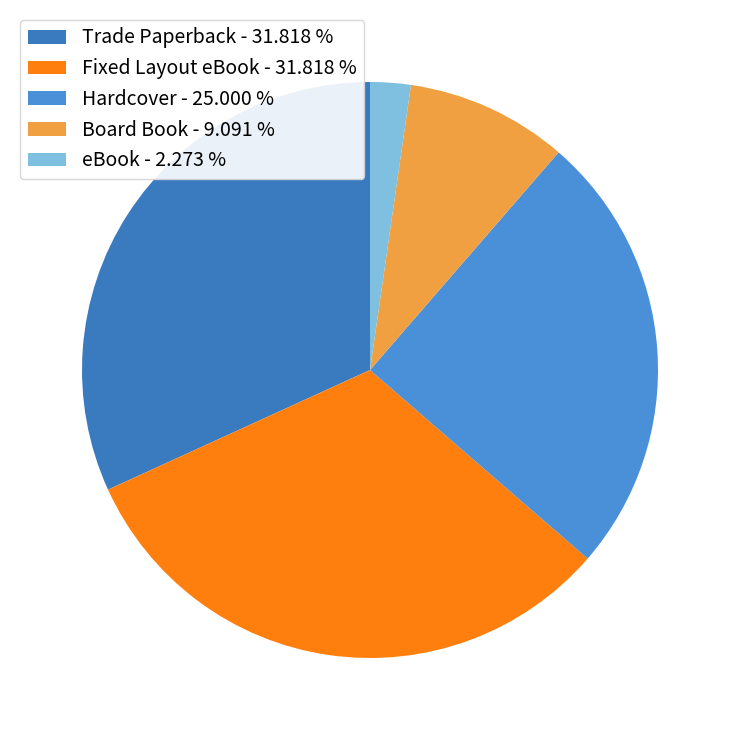

Which has a higher value, Fixed Layout eBook or Hardcover?

Fixed Layout eBook